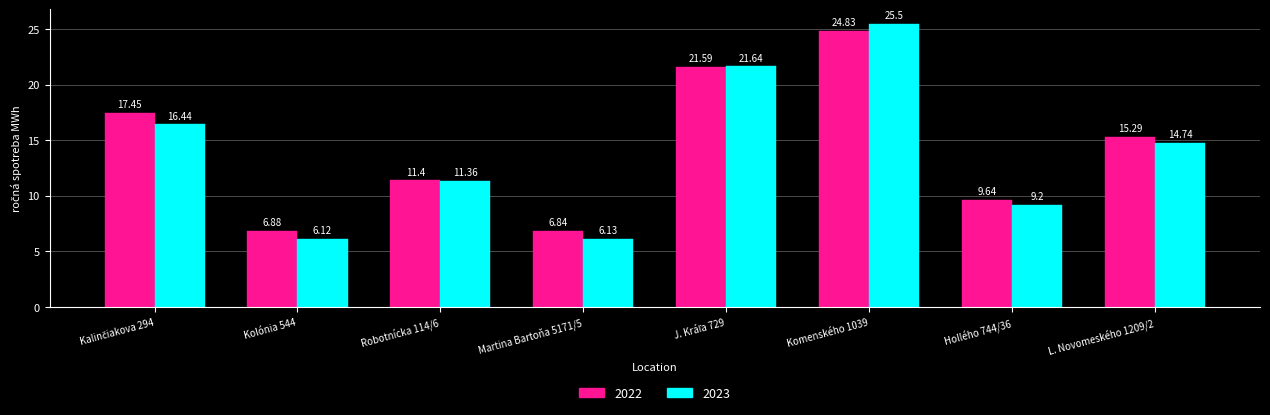

How many bars are there in each group?

2